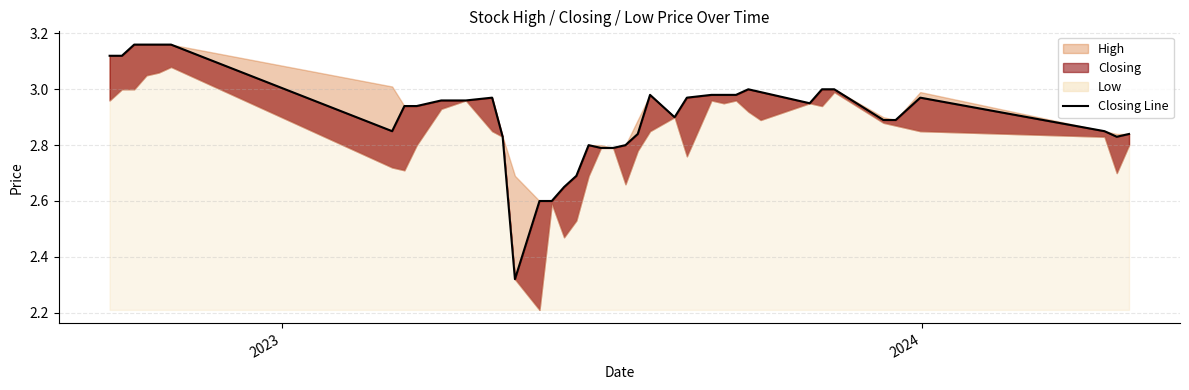

What is the average value?

2.9